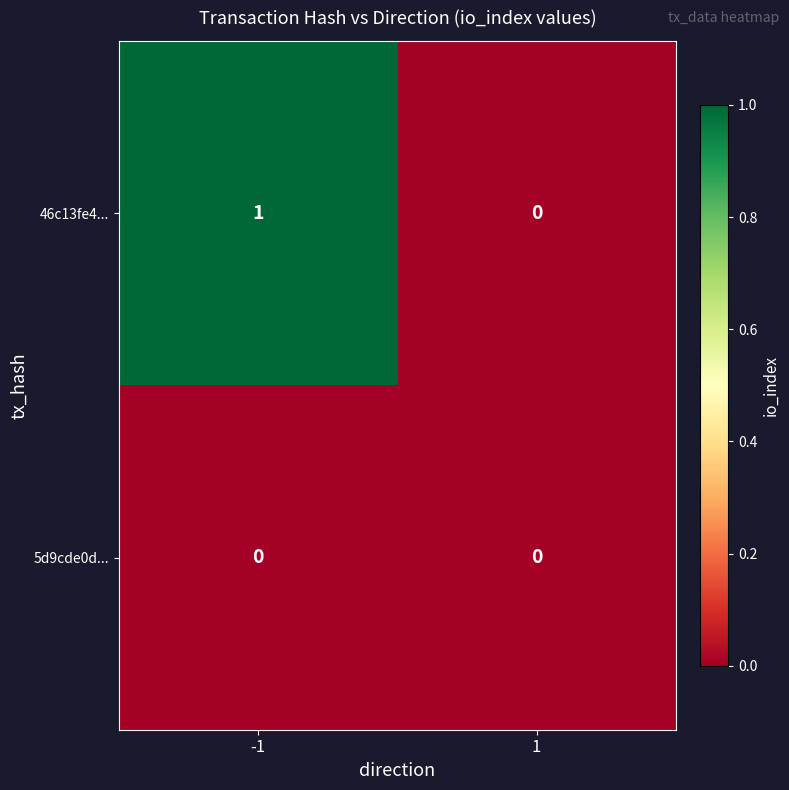

Reading left to right, transcribe all the data shown in this chart.

46c13fe4...: -1=1	1=0
5d9cde0d...: -1=0	1=0